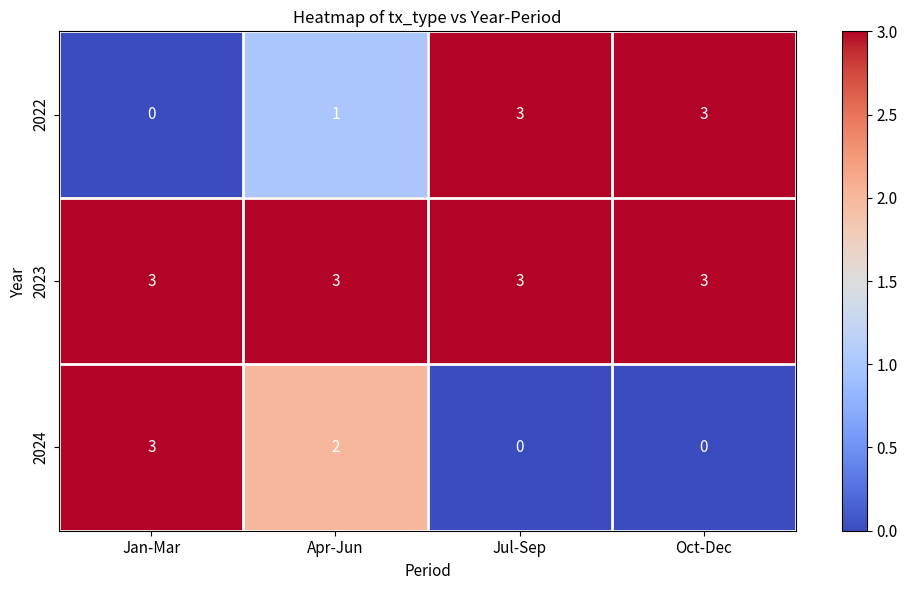

What is the difference between the highest and lowest values at Oct-Dec?

3